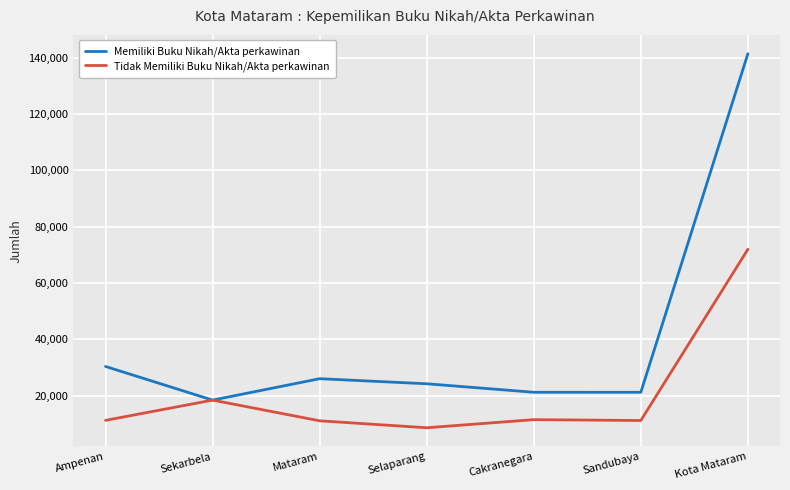

At which label does Memiliki Buku Nikah/Akta perkawinan reach its peak?

Kota Mataram